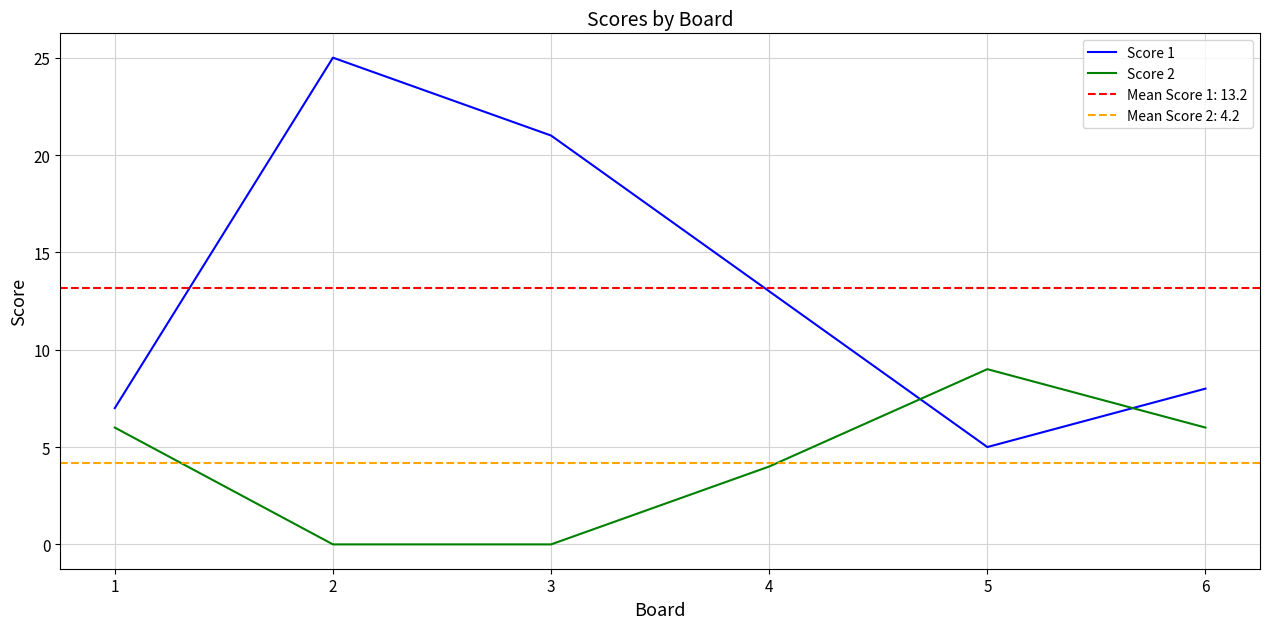

How many lines are shown in the chart?

2